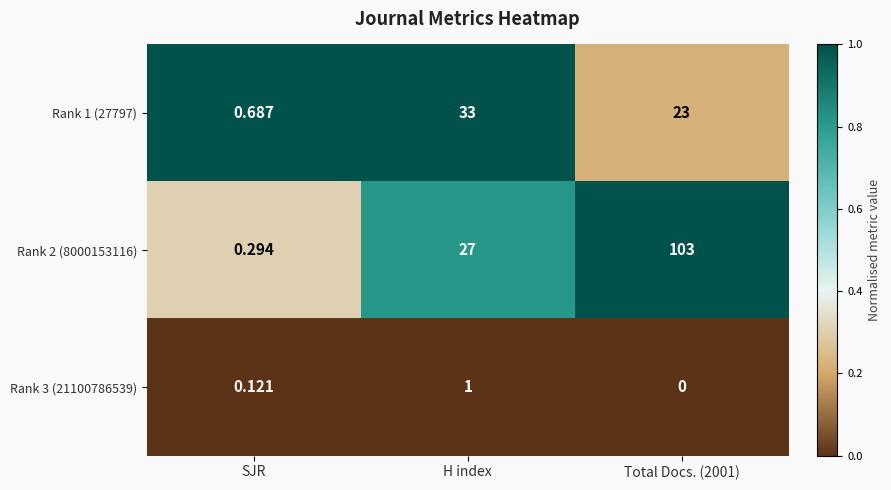

What is the greatest value displayed?

103.0